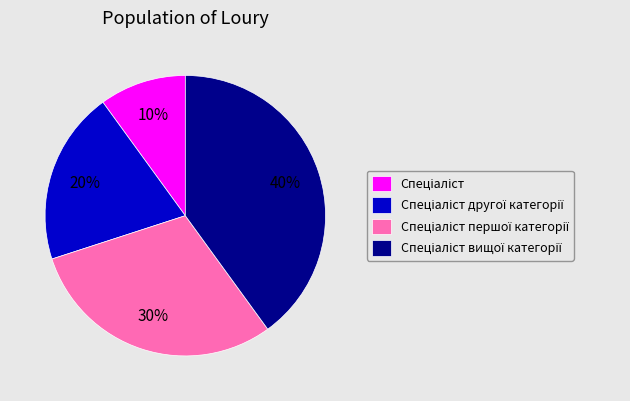

How many slices are in this pie chart?

4